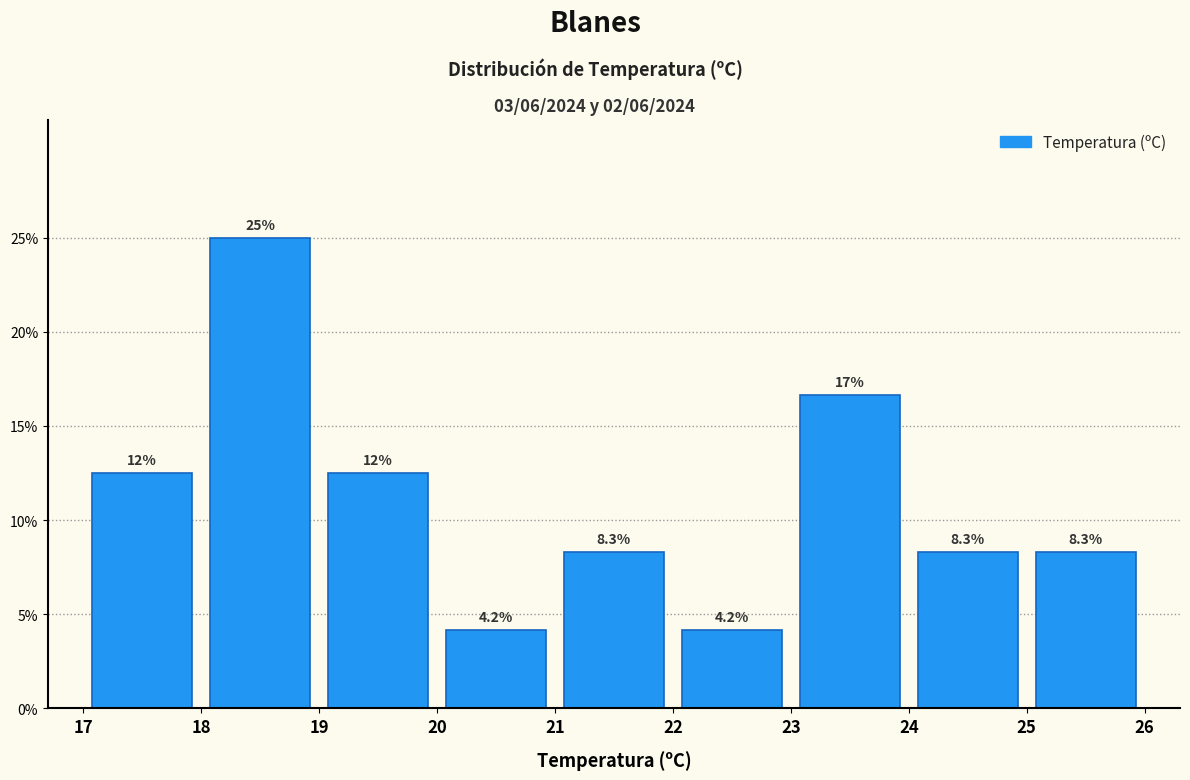

Over which range of the x-axis is the bar tallest?

18 to 19